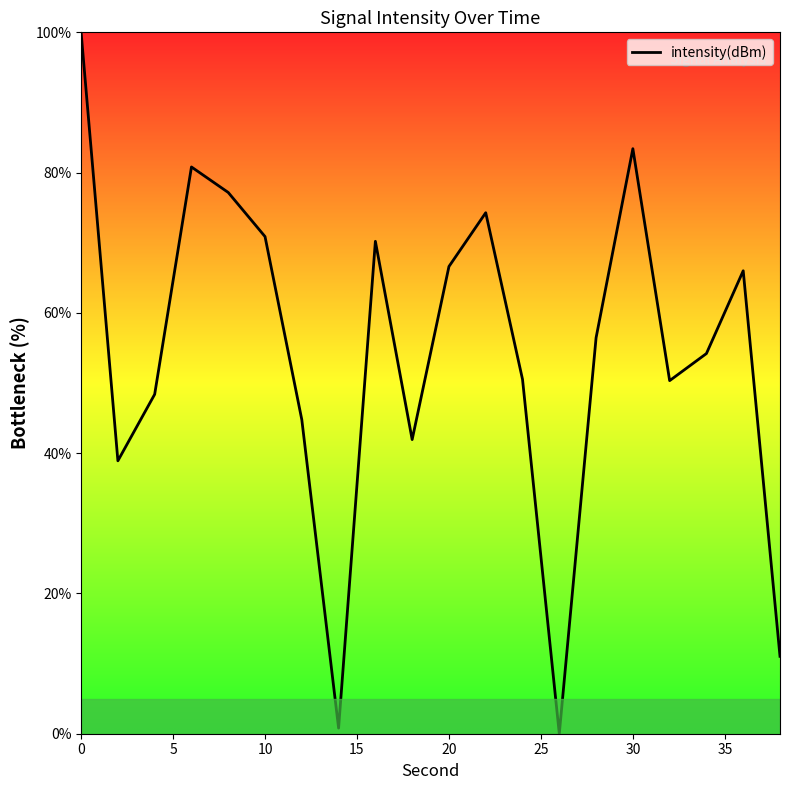

What is the maximum value shown in the chart?

100.0